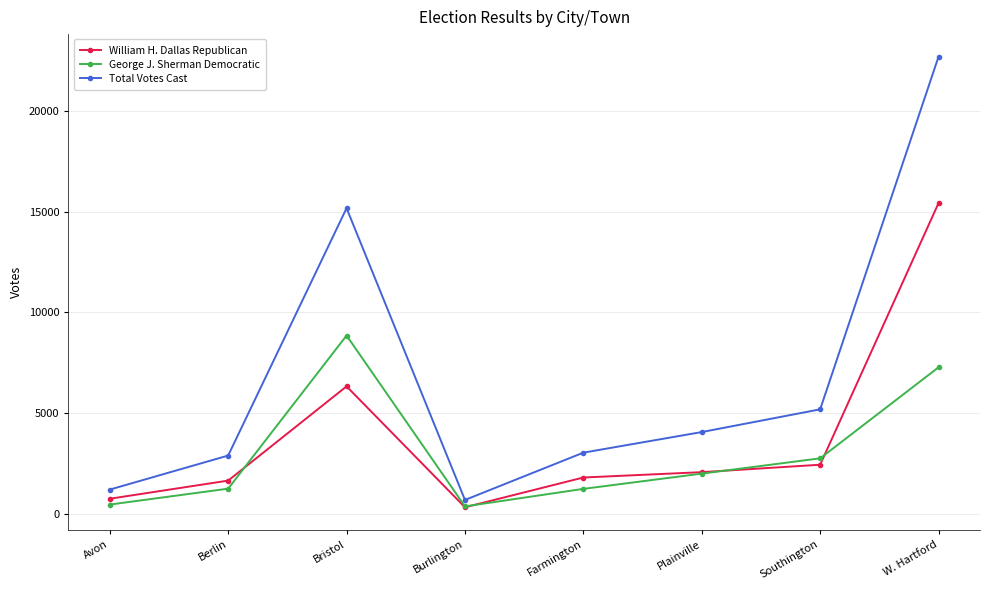

Which series changed the most between Avon and Plainville?

Total Votes Cast